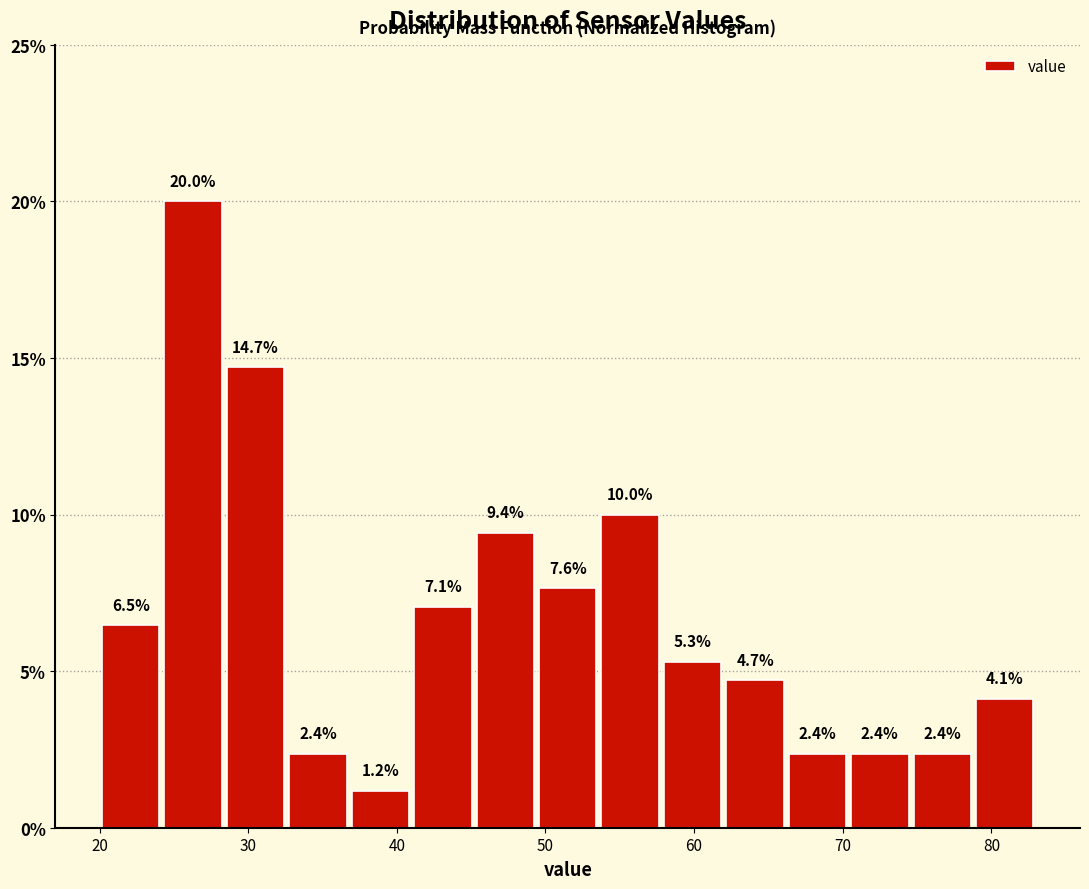

Reading left to right, transcribe this chart: for each bar, give the range it covers on the x-axis and its height. The bar edges are not printed on the chart, so give them approximately, as read against the axis.

20.0 to 24.2: 6.5
24.2 to 28.4: 20.0
28.4 to 32.6: 14.7
32.6 to 36.8: 2.4
36.8 to 41.0: 1.2
41.0 to 45.2: 7.1
45.2 to 49.4: 9.4
49.4 to 53.6: 7.6
53.6 to 57.8: 10.0
57.8 to 62.0: 5.3
62.0 to 66.2: 4.7
66.2 to 70.4: 2.4
70.4 to 74.6: 2.4
74.6 to 78.8: 2.4
78.8 to 83.0: 4.1